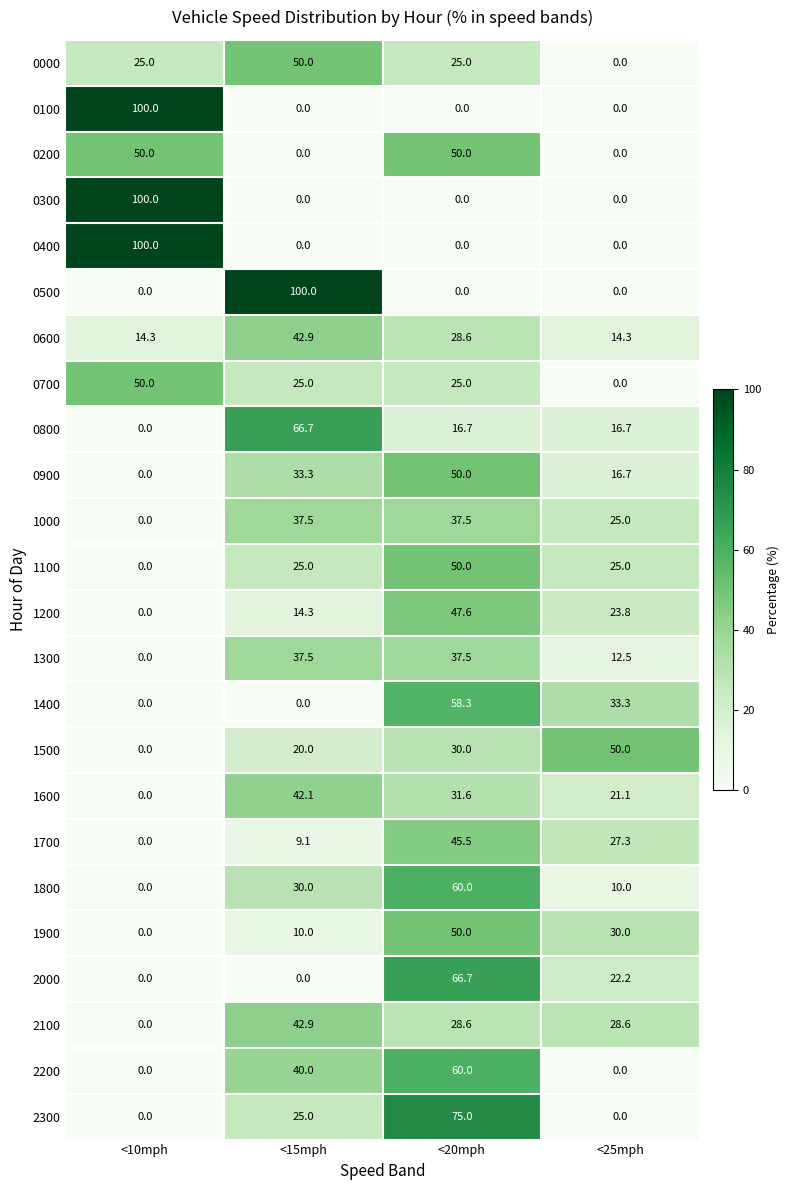

The value of 1500 at <15mph is 20.0. True or false?

True